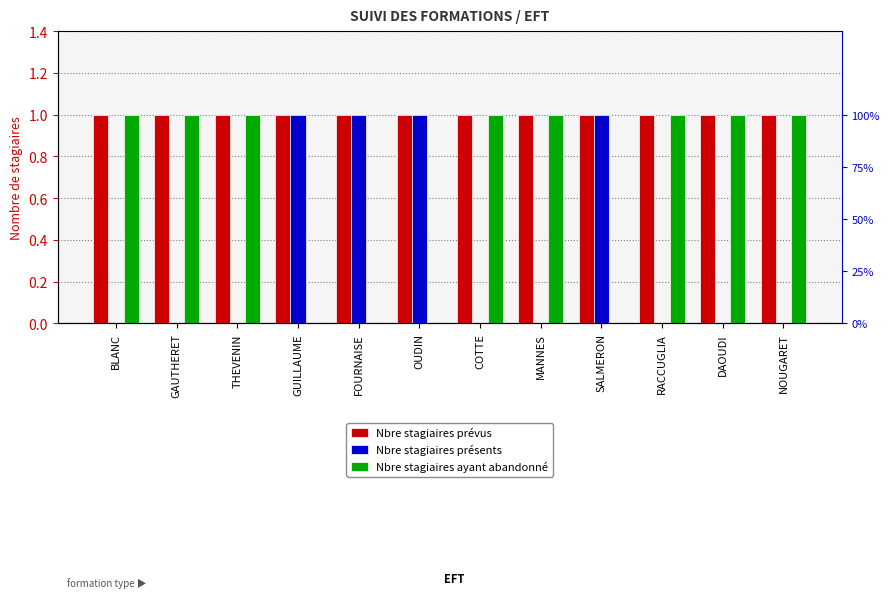

What is the value of the Nbre stagiaires présents bar at the 6th from the left?

1